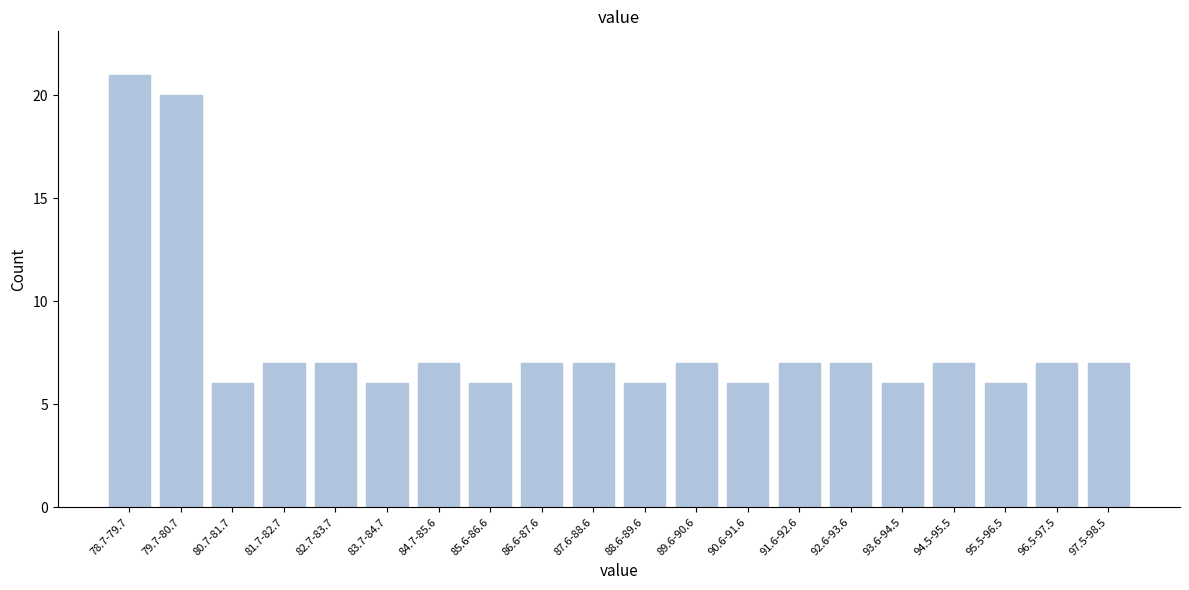

Reading left to right, list all the values displayed in this chart.

21	20	6	7	7	6	7	6	7	7	6	7	6	7	7	6	7	6	7	7